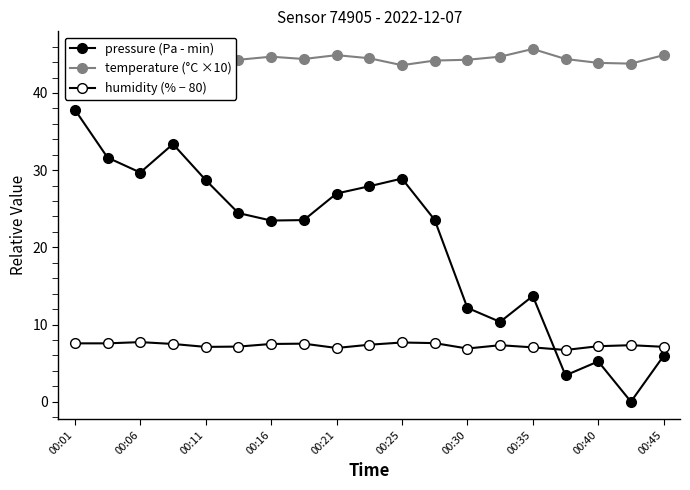

How many interior local valleys does the temperature (°C ×10) series have?

5